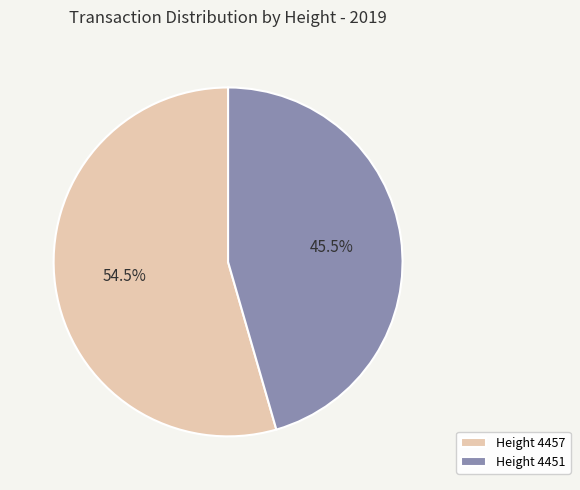

Does Height 4451 account for over 50% of the chart?

No